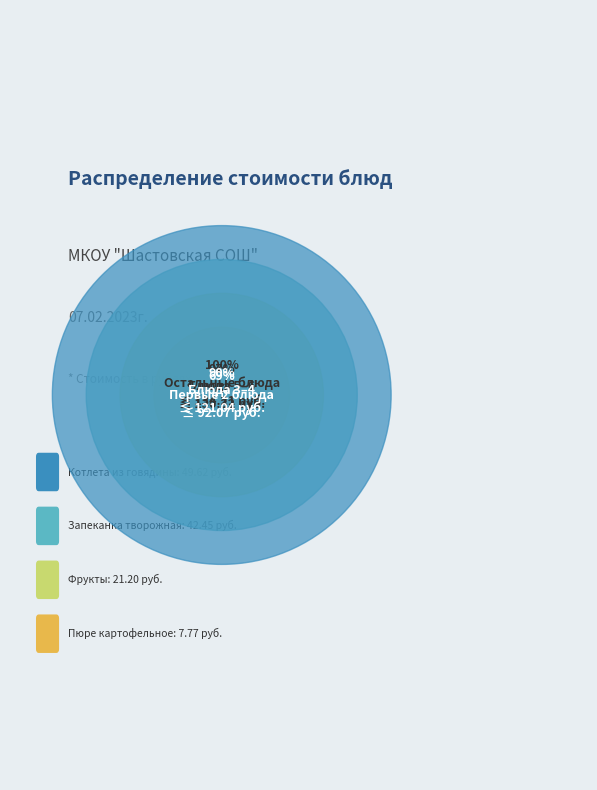

To the nearest percent, what percentage of the pie is Хлеб ржаной?

2%